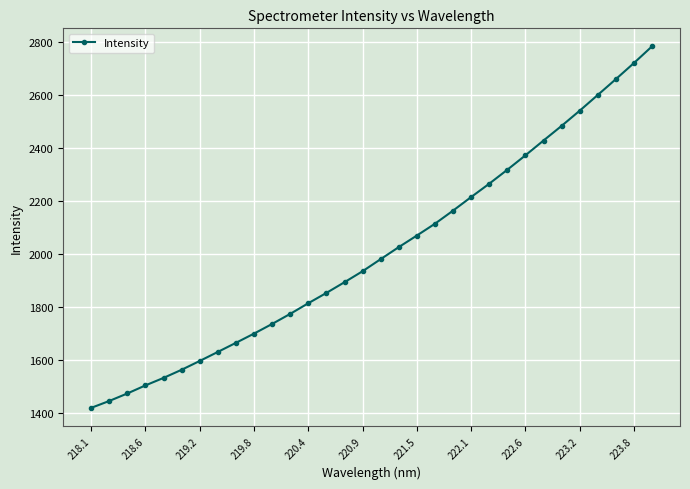

What is the greatest value displayed?

2781.5